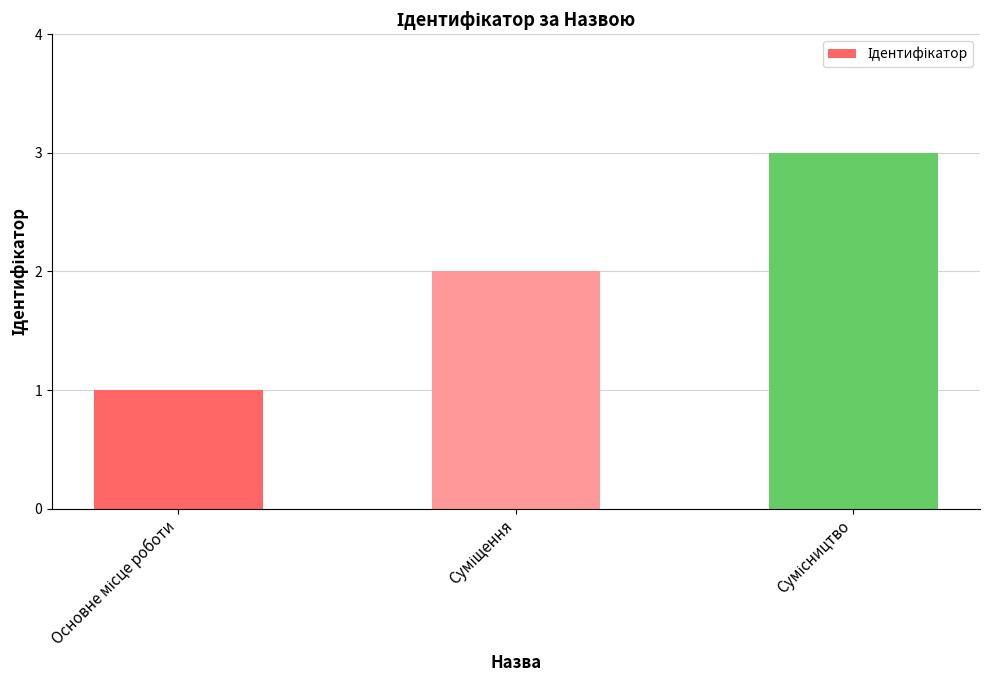

What is the value of the 2nd bar from the left?

2